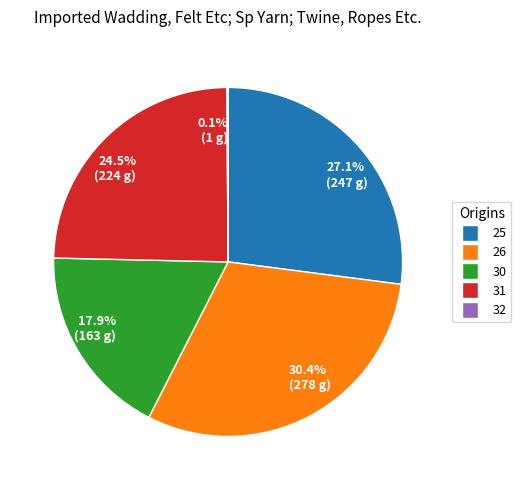

How much of the chart is everything except 24.5% (224 g)?

75.5%